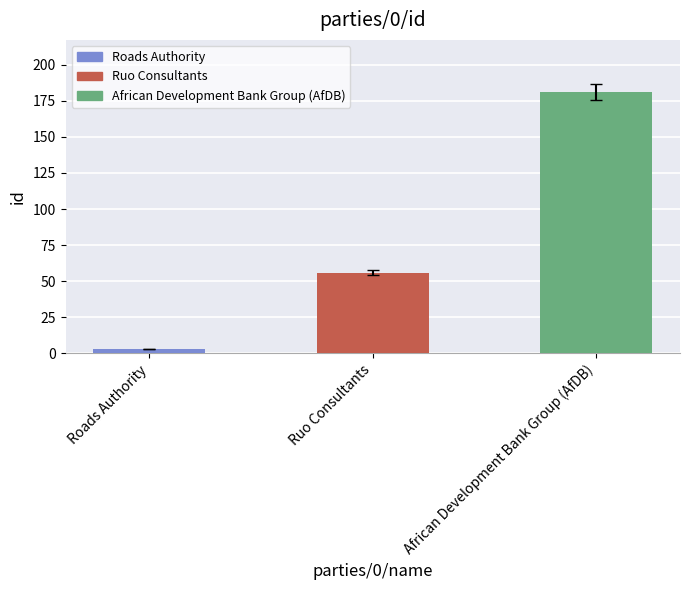

List the labels in order of value, smallest first.

Roads Authority, Ruo Consultants, African Development Bank Group (AfDB)